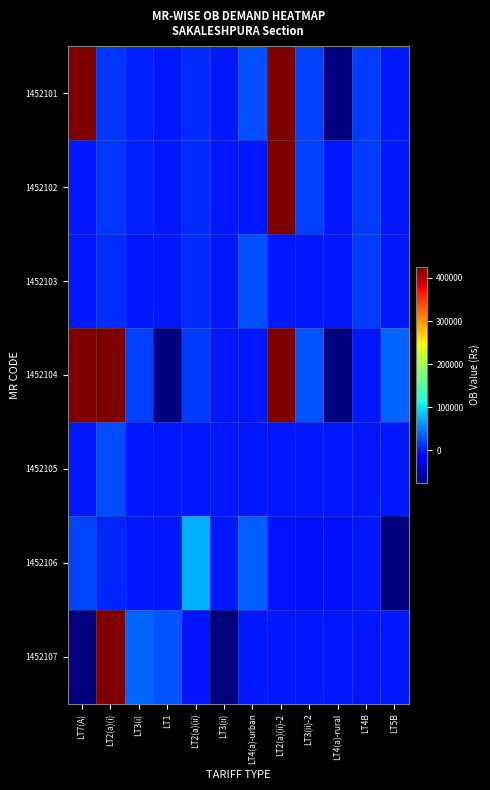

Which category has the highest value across all series?

LT7(A)